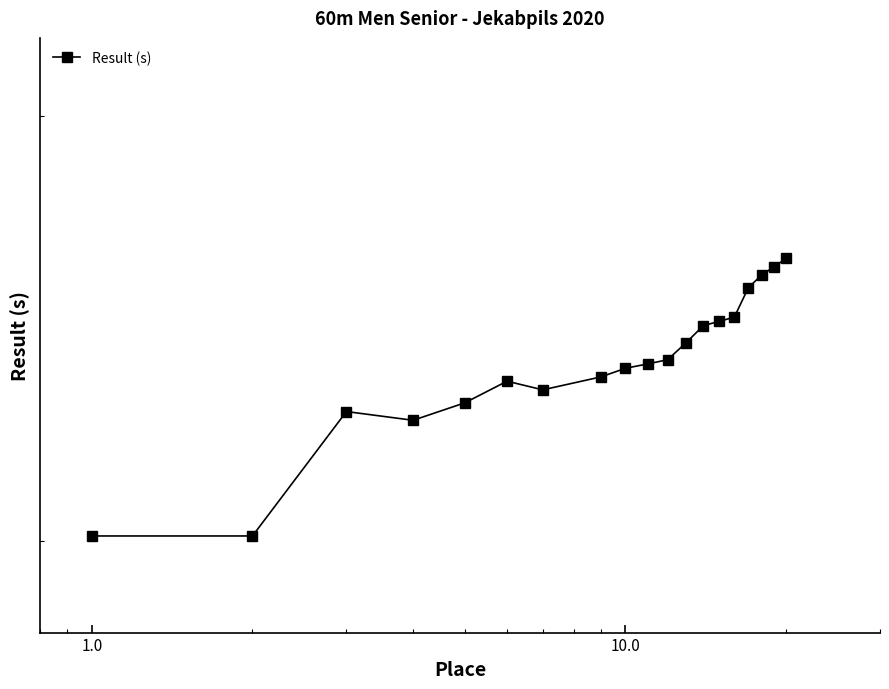

How many interior local valleys (lower than both neighbors) does the data have?

2